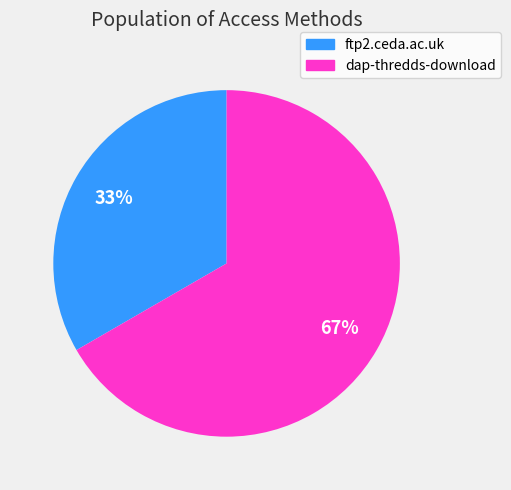

Combined, do dap-thredds-download and ftp2.ceda.ac.uk account for over 50%?

Yes